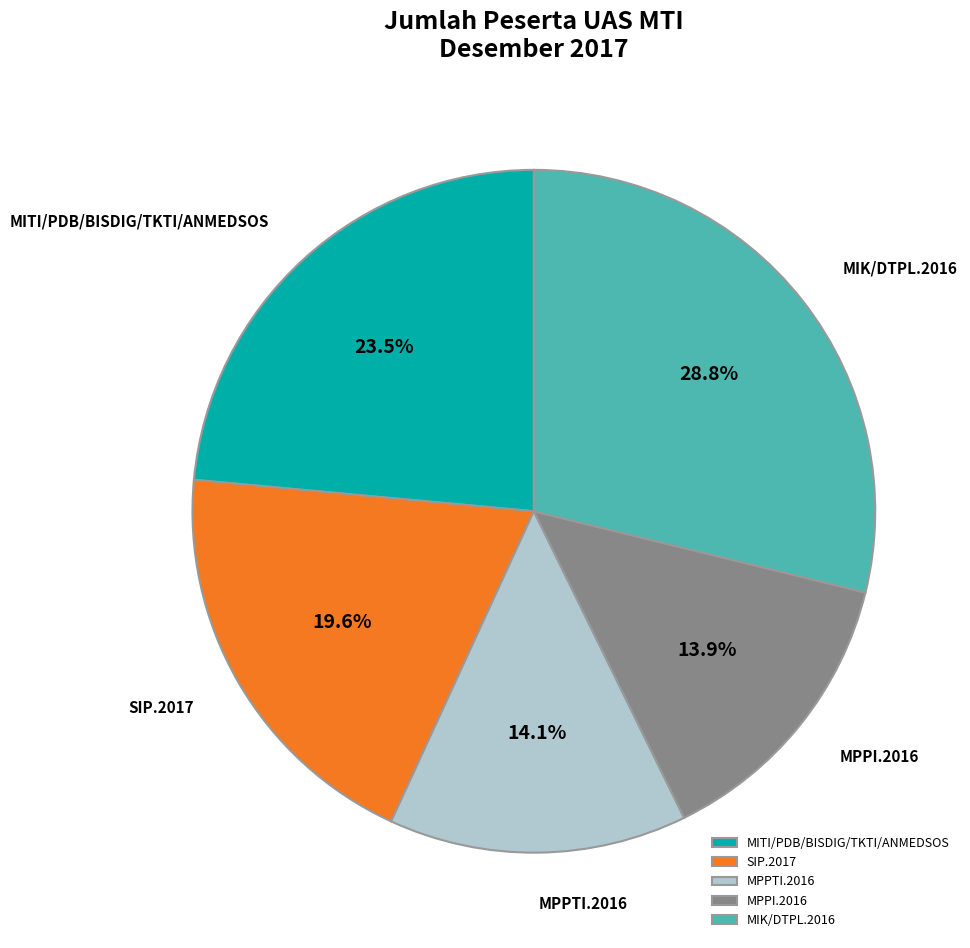

Does MPPTI.2016 represent more than half of the total?

No